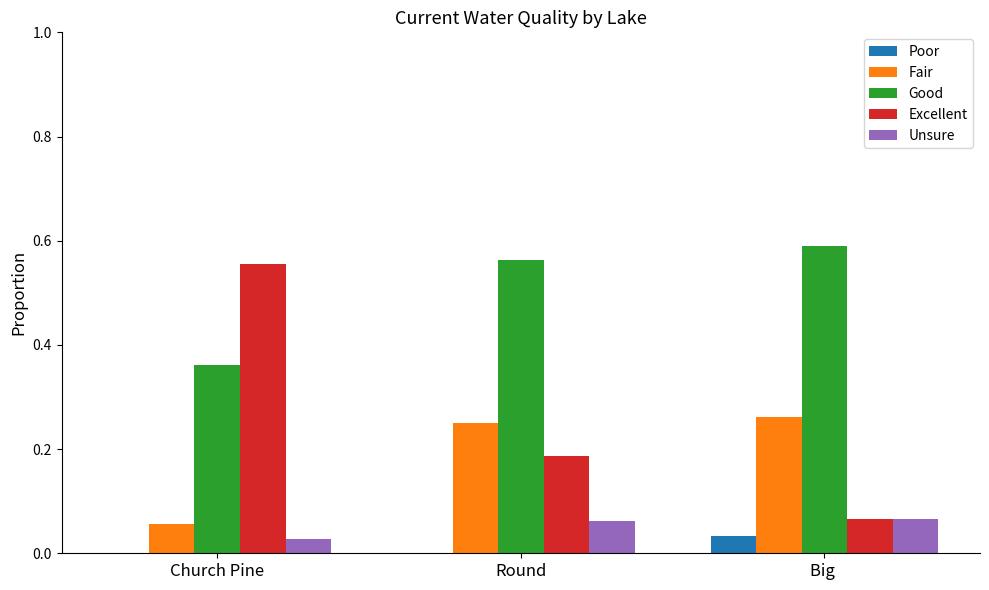

Which series has the widest spread of values?

Excellent